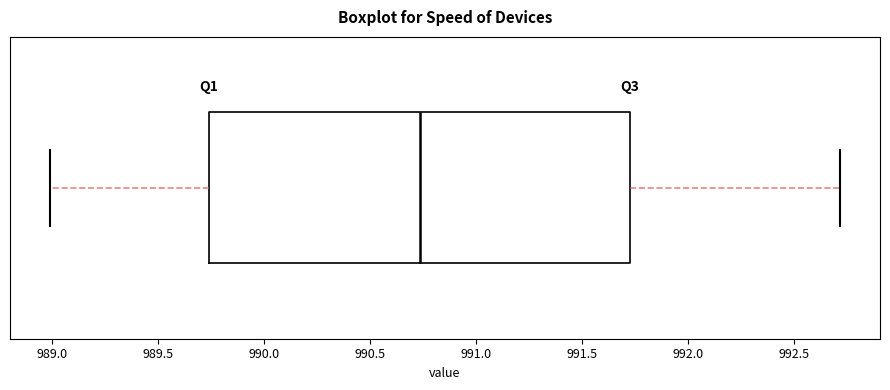

Read this box plot against the x-axis: the position of the median line, the range covered by the box, and the ends of both whiskers. The values are not printed on the chart, so give them approximately, as read against the axis.

median 990.75, box 989.75 to 991.75, whiskers 989.00 to 992.70